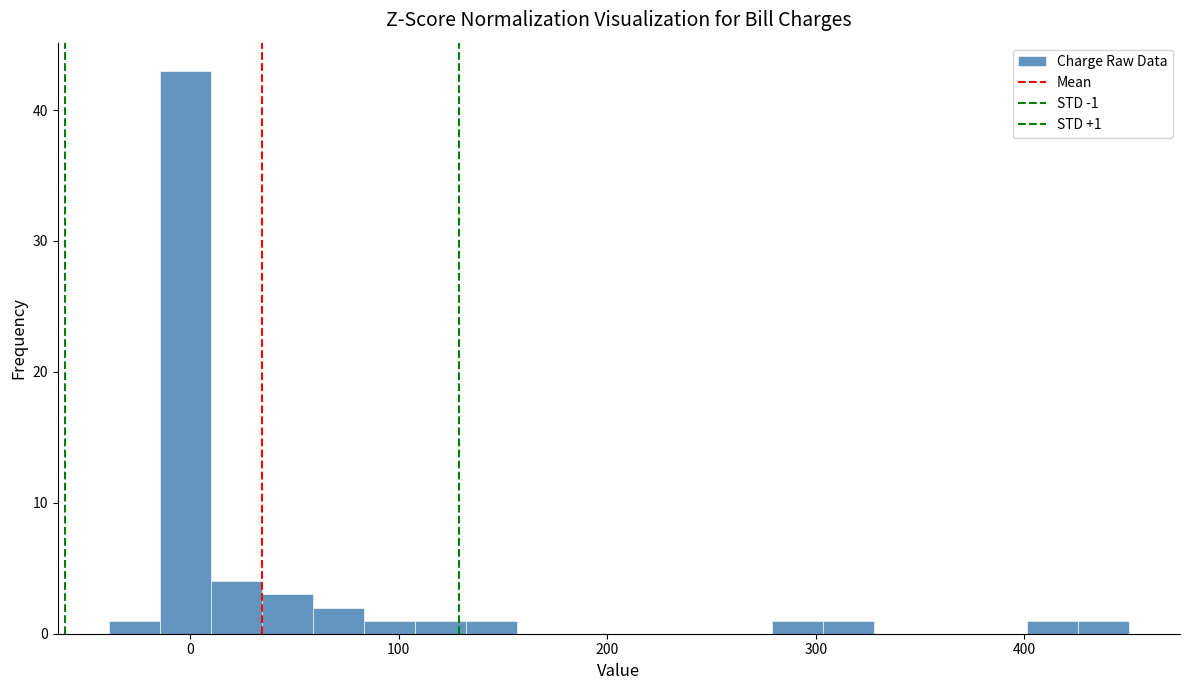

Around what value on the x-axis is the tallest bar? Give the approximate position of its centre, as read against the axis.

0